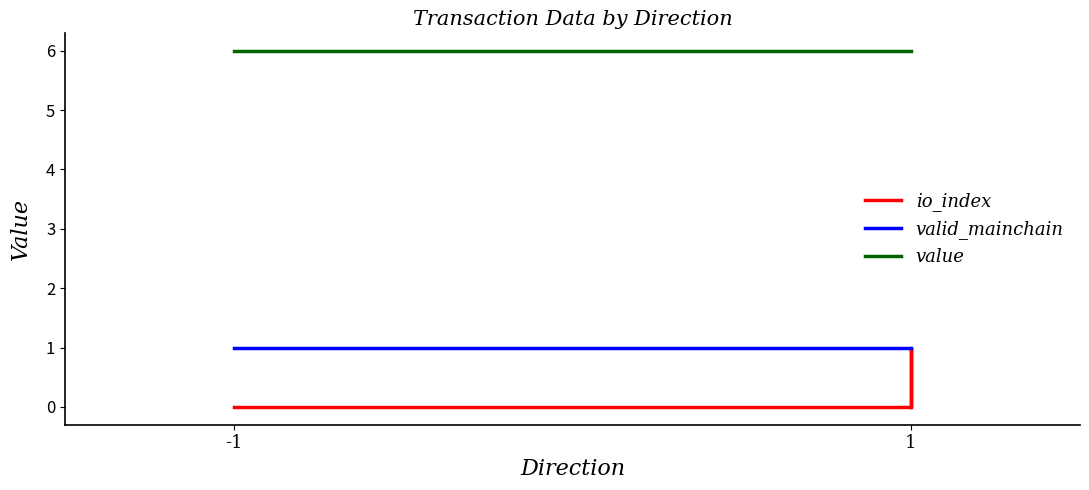

At which label does value reach its minimum?

-1